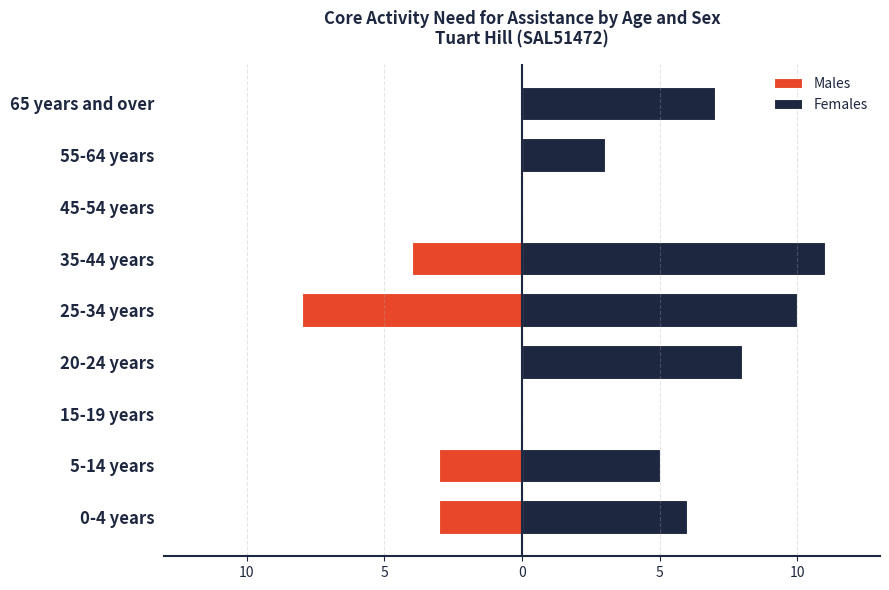

What is the greatest value displayed?

11